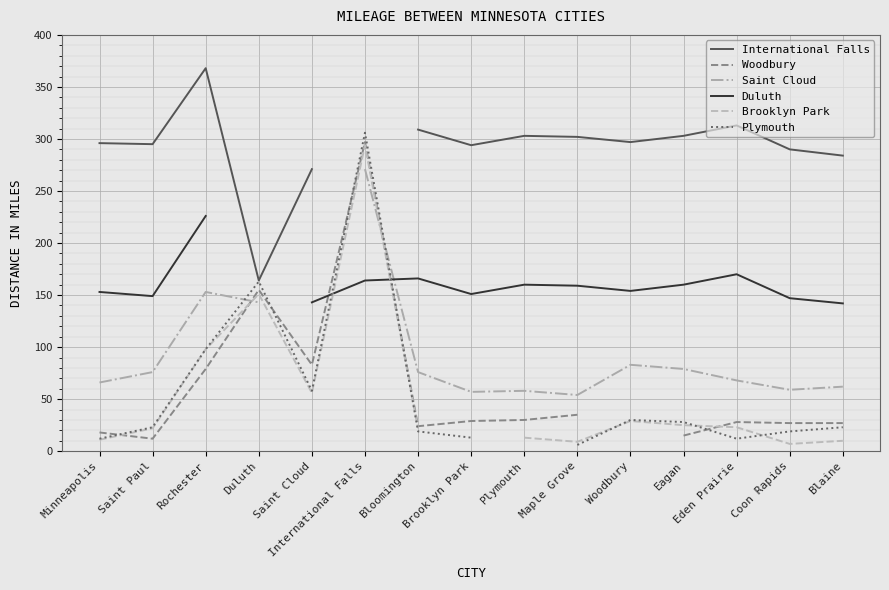

How many values in Plymouth are above zero?

14